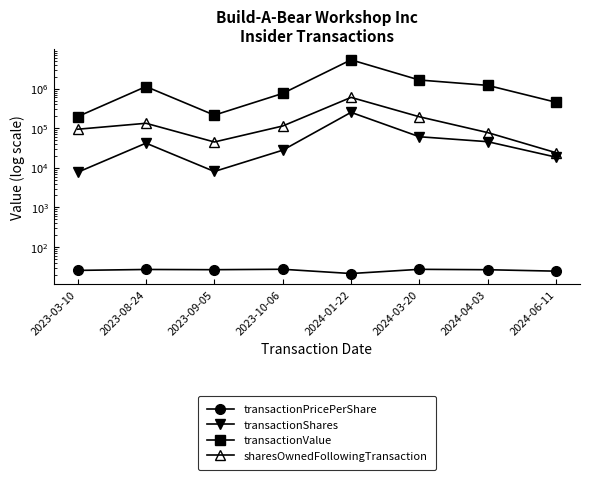

Which series has the largest range (max minus min)?

transactionValue